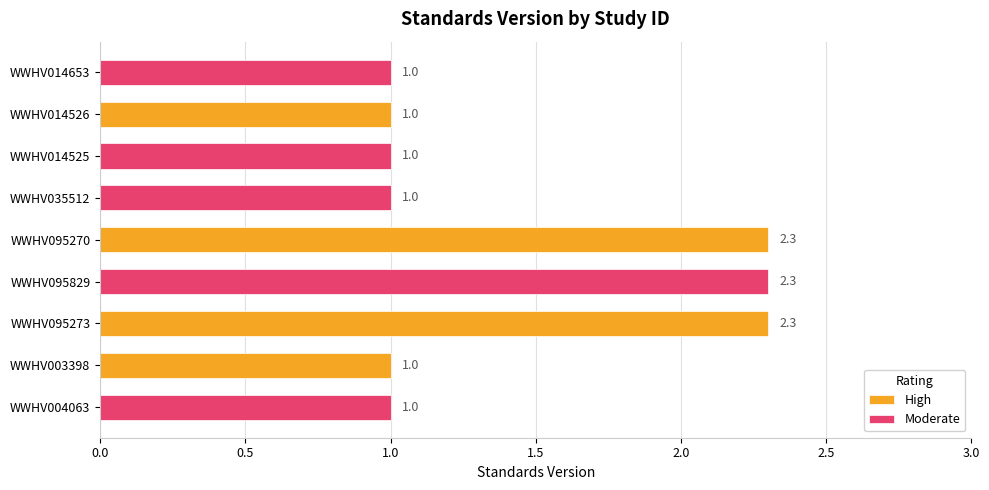

Reading right to left, what are all the values shown in this chart?

1.0	1.0	1.0	1.0	2.3	2.3	2.3	1.0	1.0